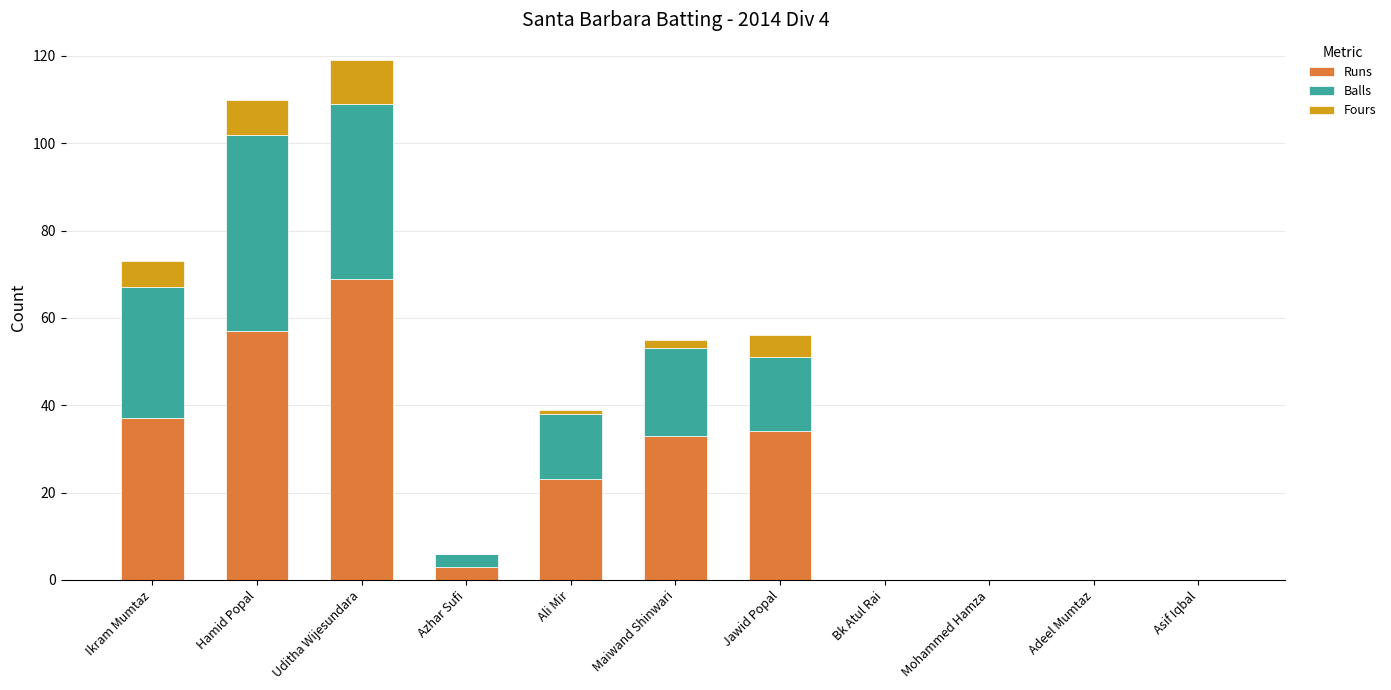

Read the Runs value at Jawid Popal.

34